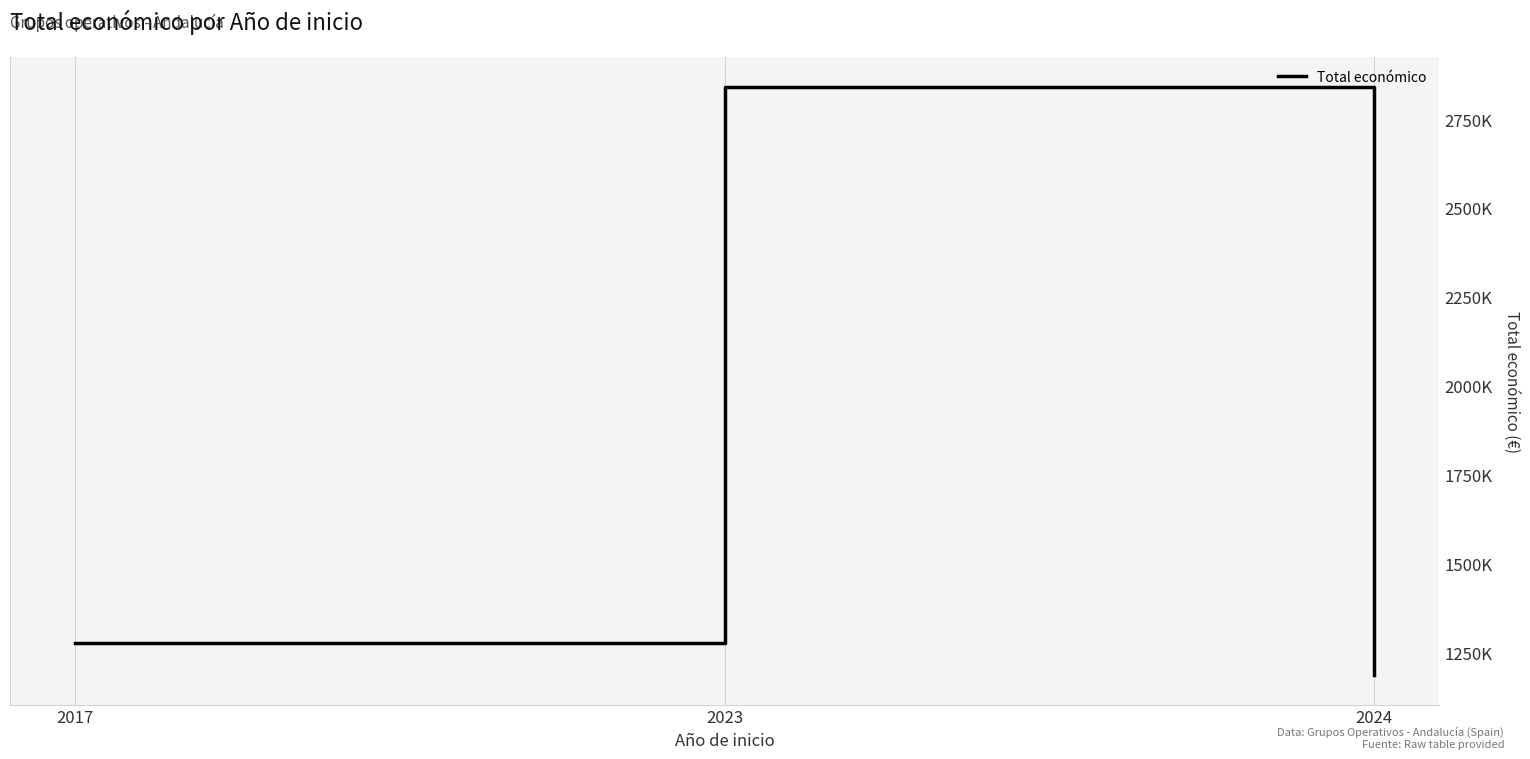

Does the chart display data point markers on the line(s)?

No